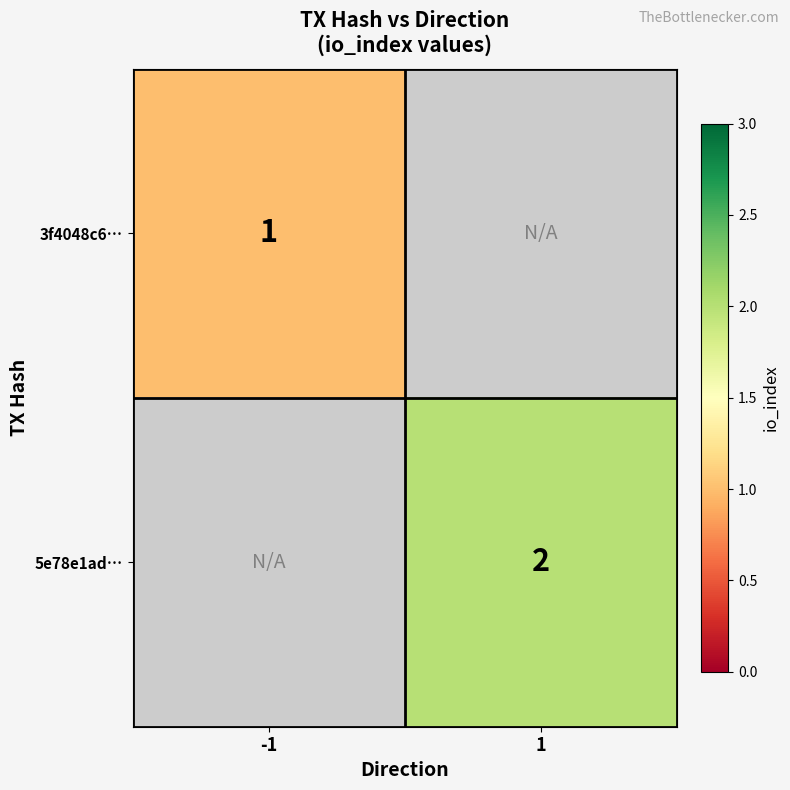

How many data points does each series have?

2